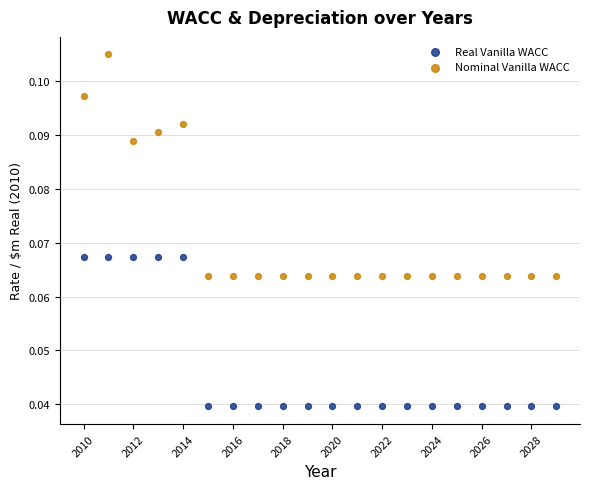

Which series contains the lowest Y value?

Real Vanilla WACC